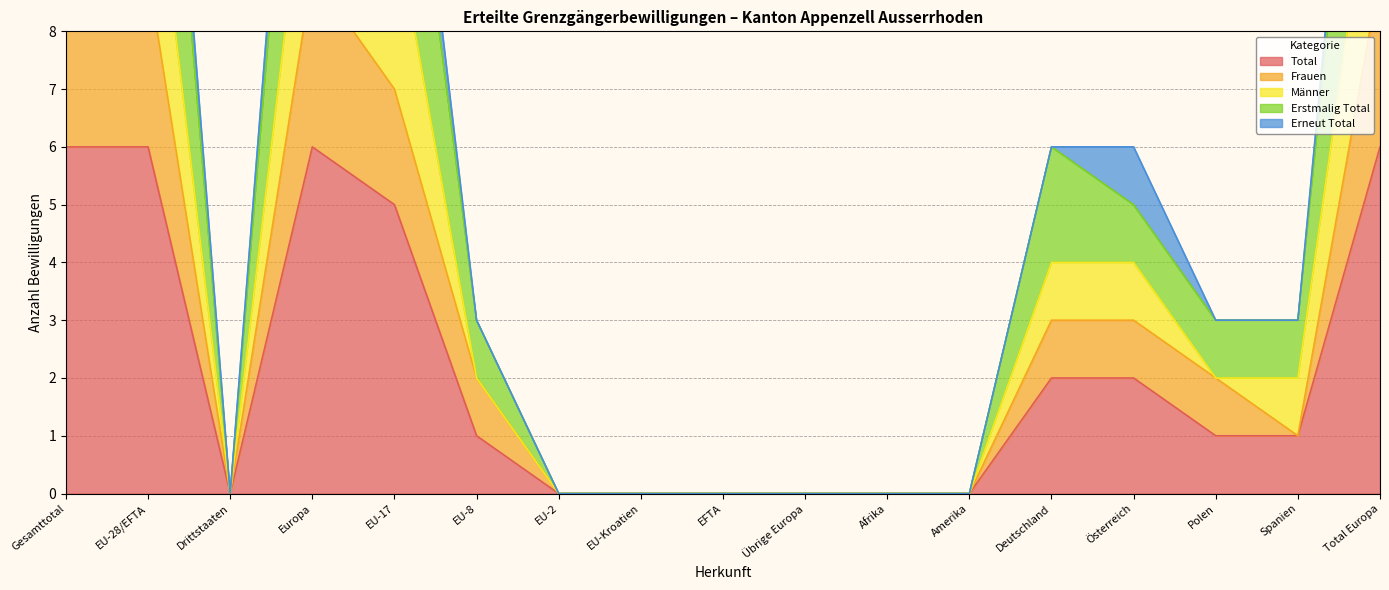

The value of Männer at EU-28/EFTA is 3. True or false?

False